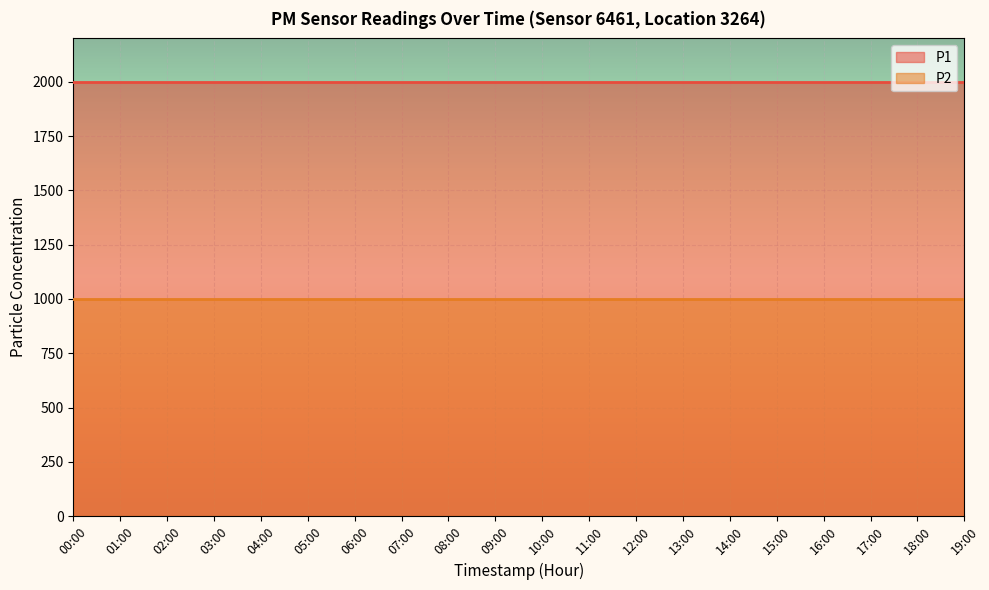

What is the total value across all series at 08:00?

2999.8